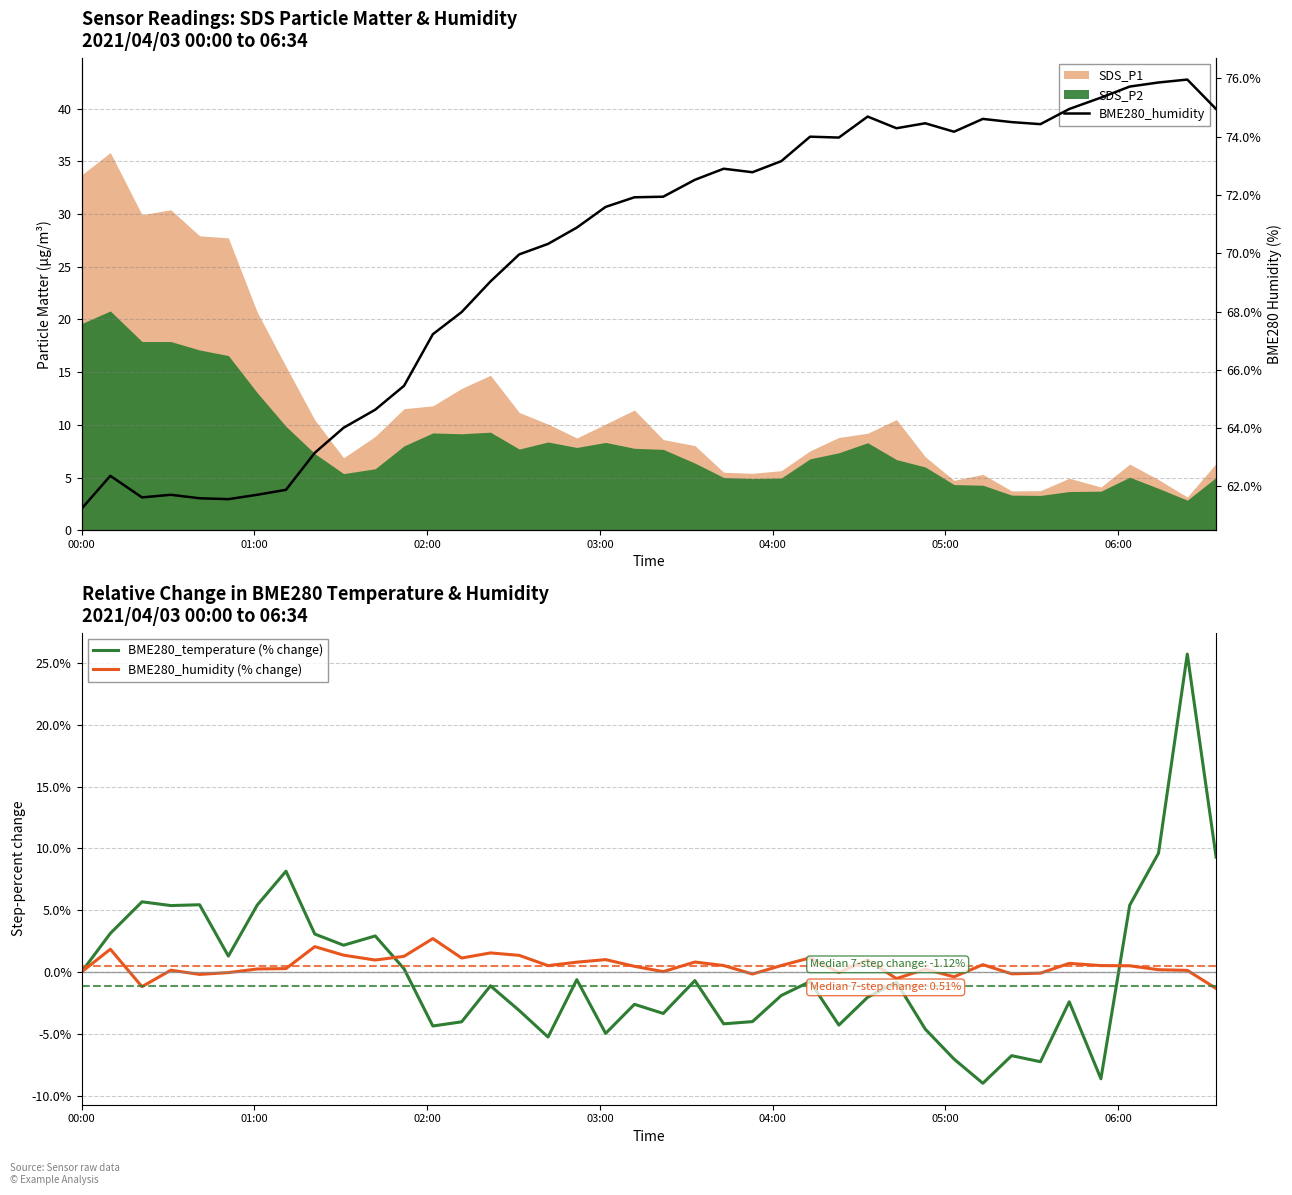

What is the highest value of the BME280_humidity (% change) series?

2.7